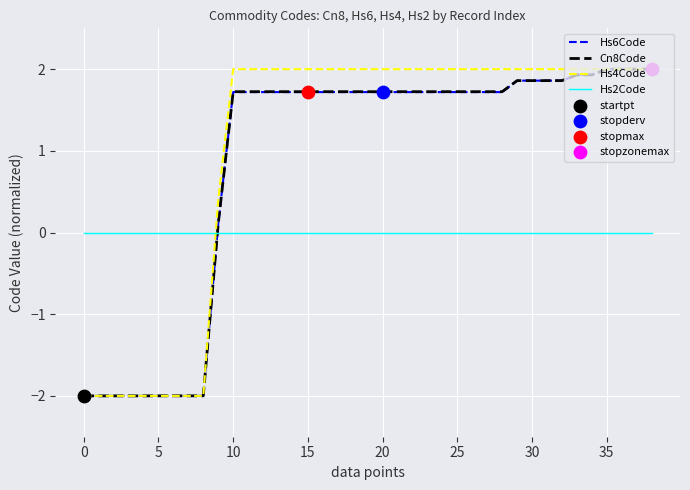

Which series ends up on top after the final intersection of Hs2Code and Cn8Code?

Cn8Code